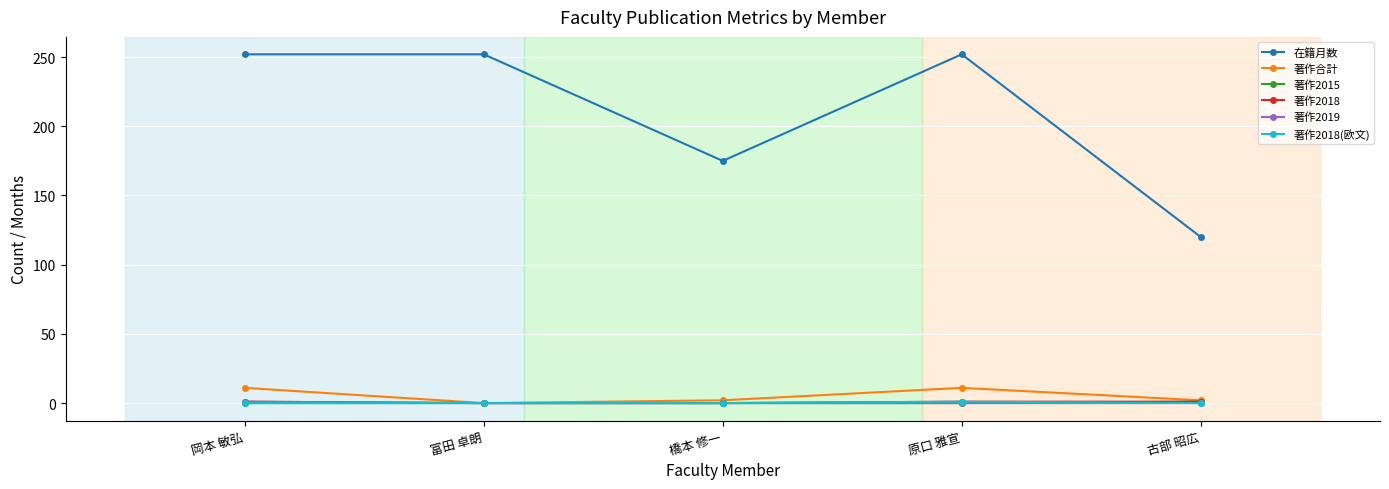

Which series has the widest spread of values?

在籍月数